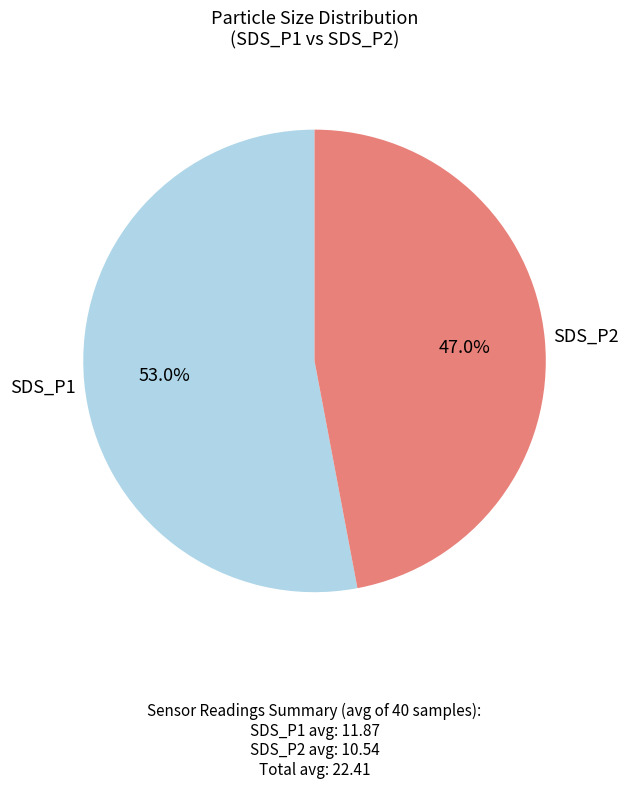

Count the number of slices in the pie.

2